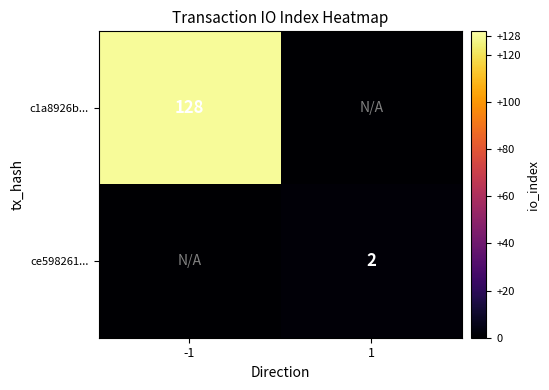

Is it true that c1a8926b... equals 60 at -1?

False